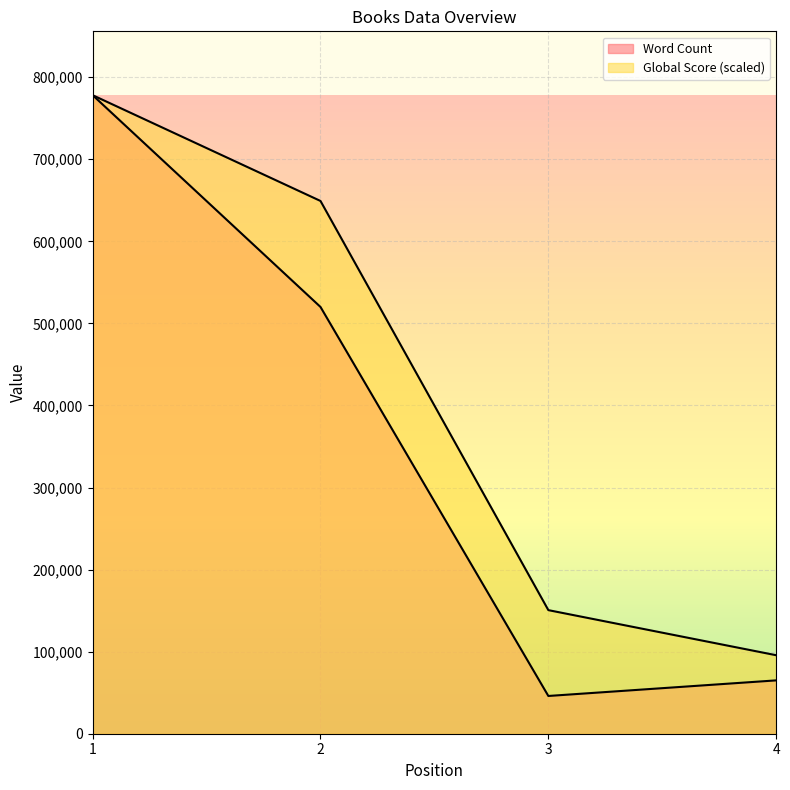

Count the number of data series in this chart.

2